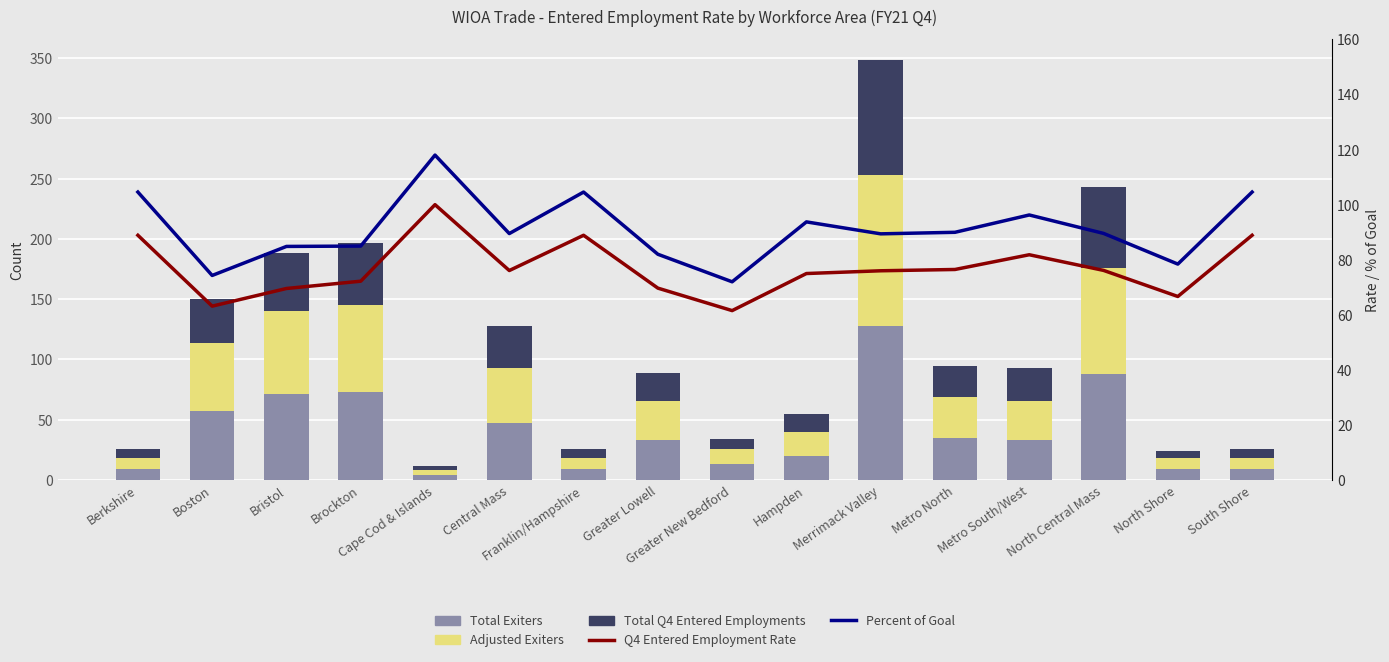

What is the difference between the highest and lowest values at Merrimack Valley?

52.0